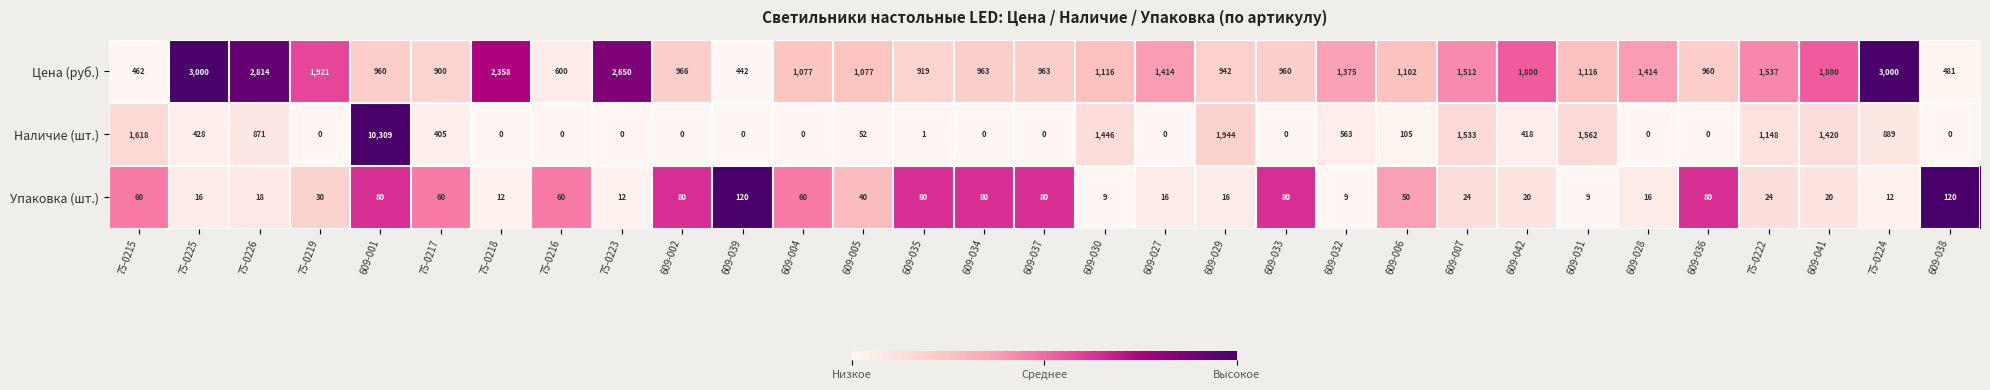

Rank the series by their maximum value, from highest to lowest.

Наличие (шт.), Цена (руб.), Упаковка (шт.)